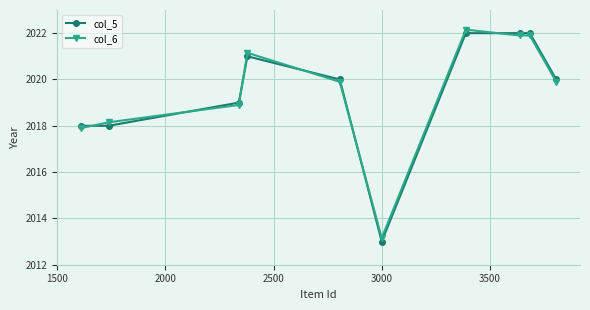

How many data points in col_6 are above 2019?

6